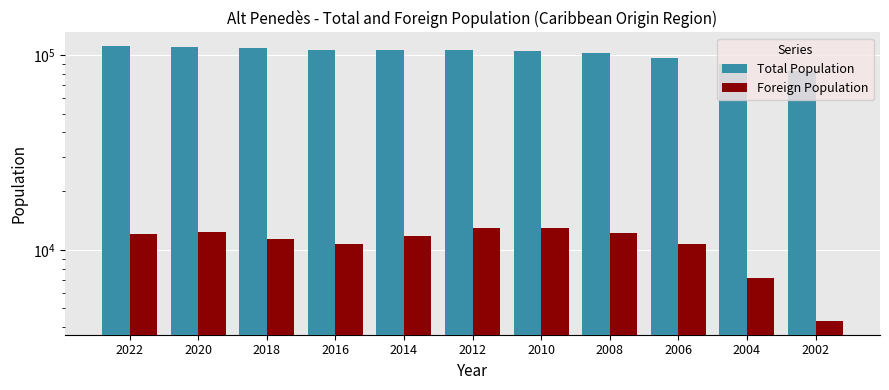

What is the sum of all Foreign Population values?

118431